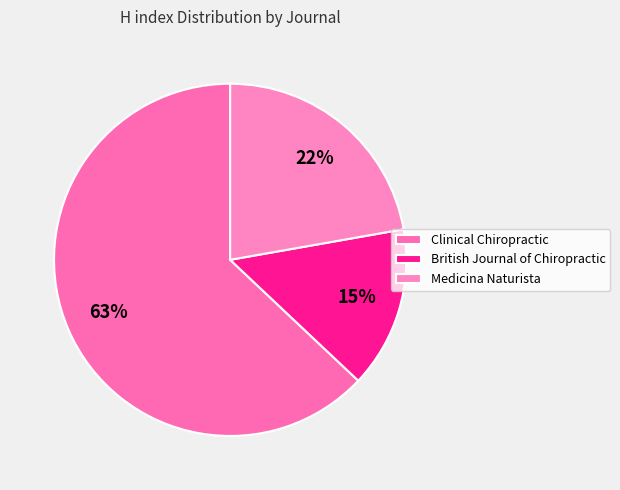

Does Clinical Chiropractic represent more than half of the total?

Yes